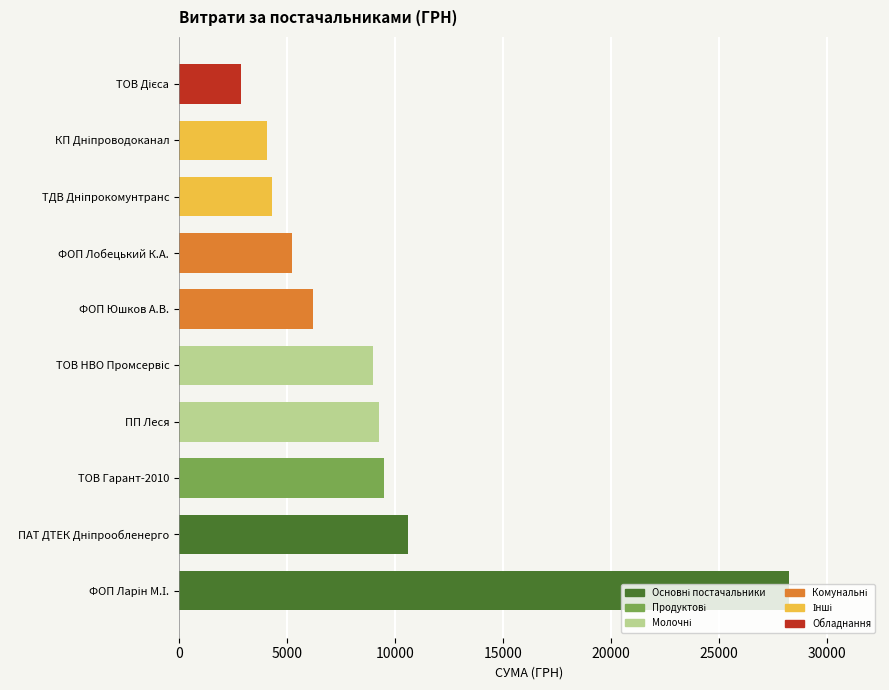

What is the approximate value at ФОП Юшков А.В.?

6220.0